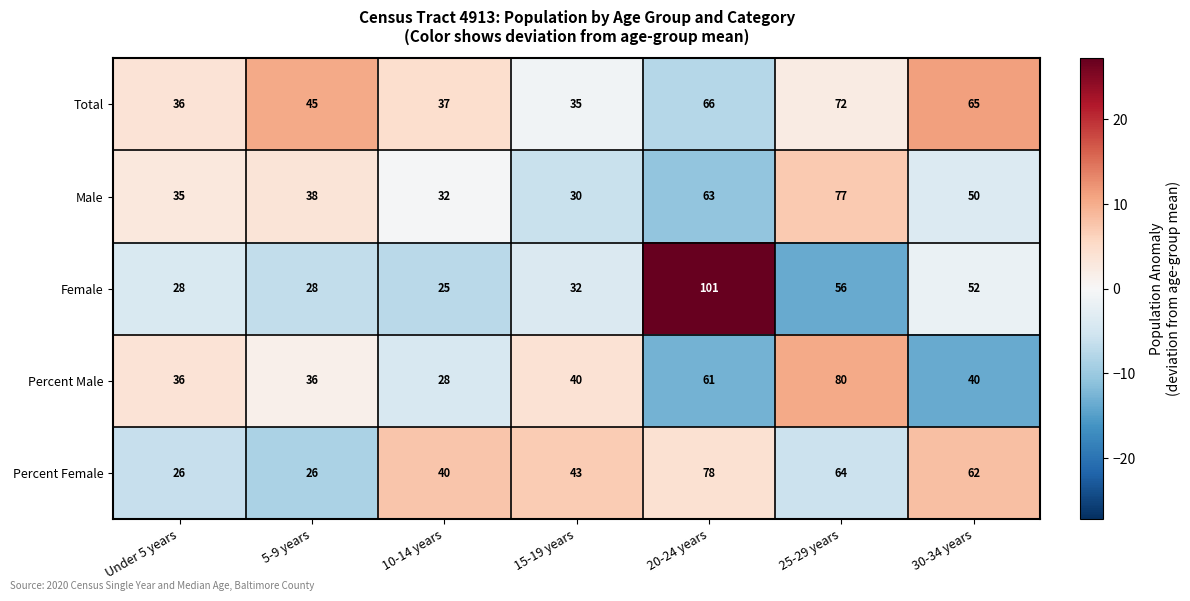

Which series has the largest range (max minus min)?

Female